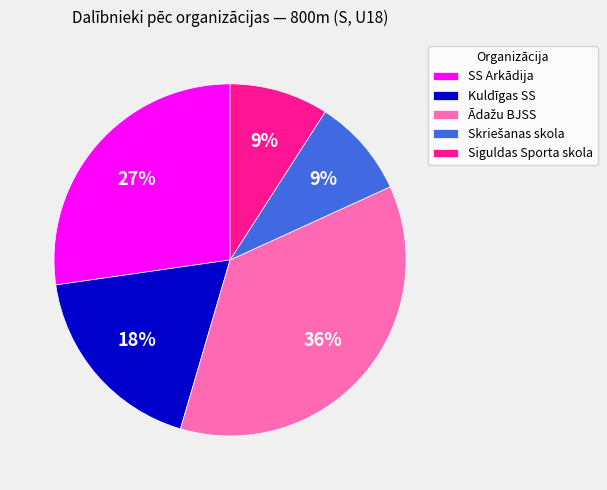

To the nearest percent, what percentage of the pie is Siguldas Sporta skola?

9%